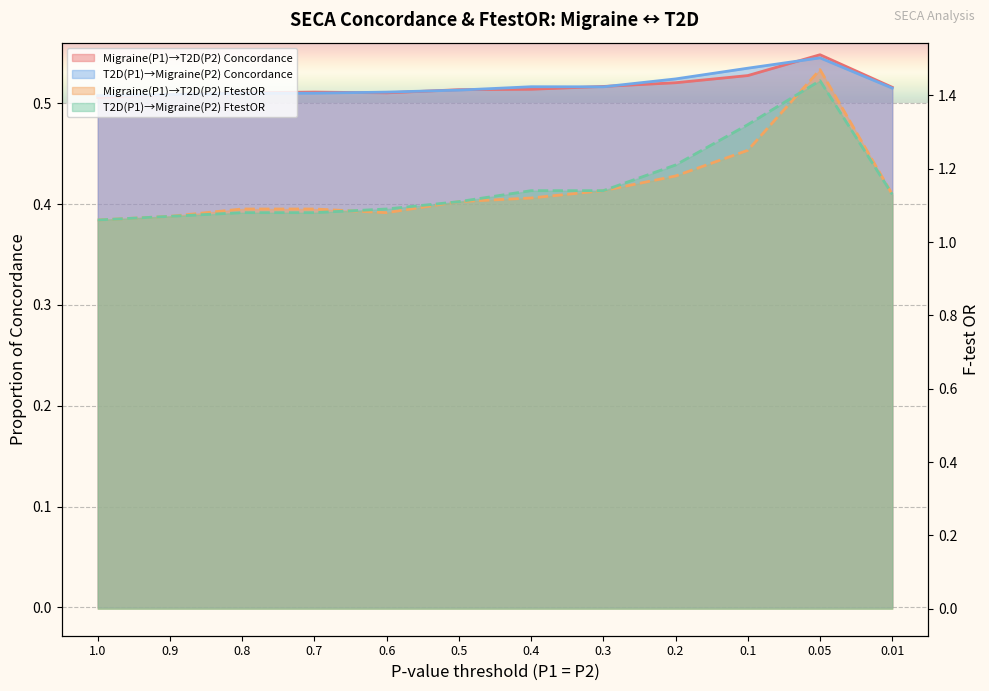

Is it true that Migraine(P1)→T2D(P2) FtestOR equals 0.6 at 0.3?

False